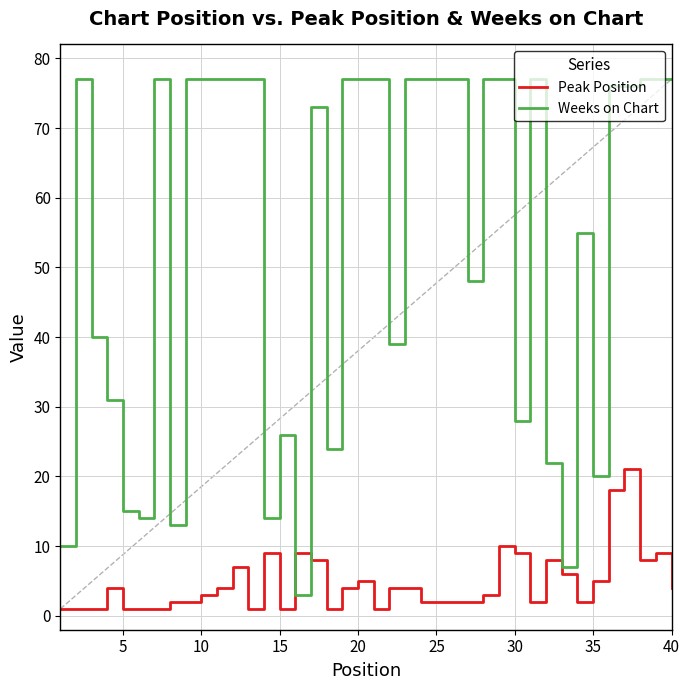

Which series has the widest spread of values?

Weeks on Chart